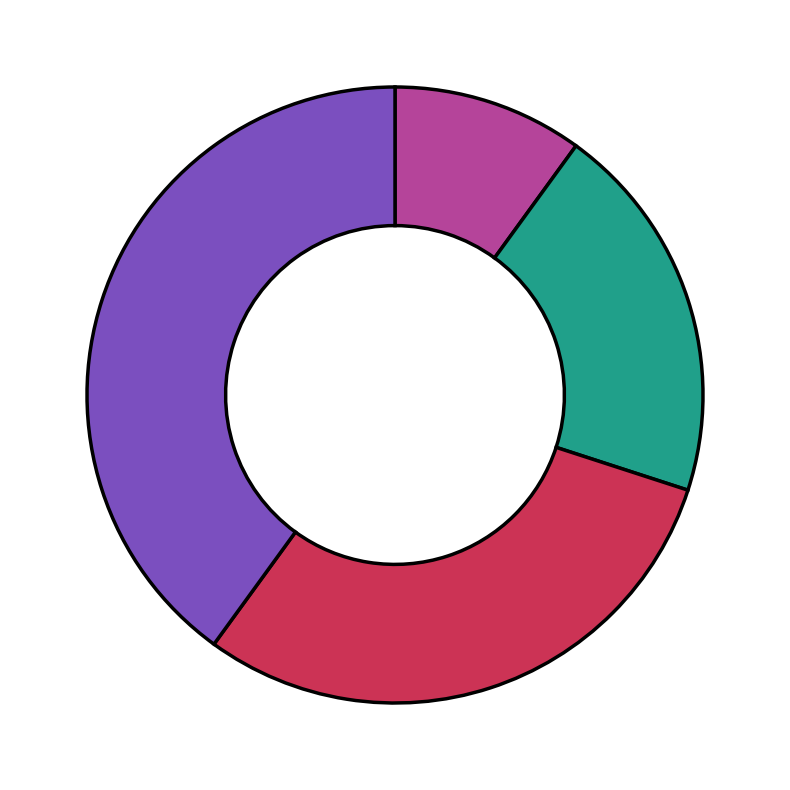

Is there any slice that represents more than half of the pie?

No